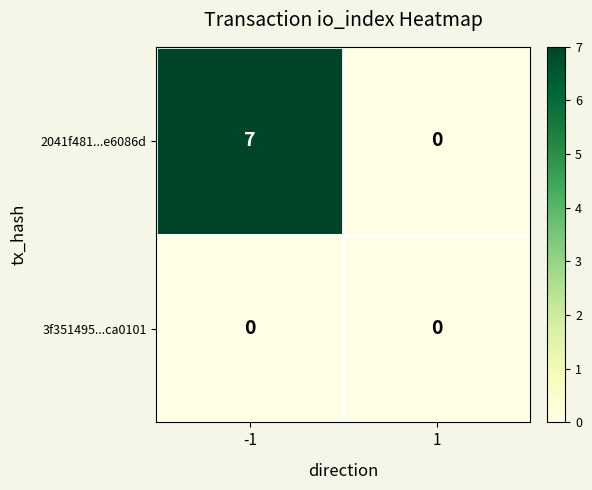

Rank the series by their maximum value, from lowest to highest.

3f351495...ca0101, 2041f481...e6086d